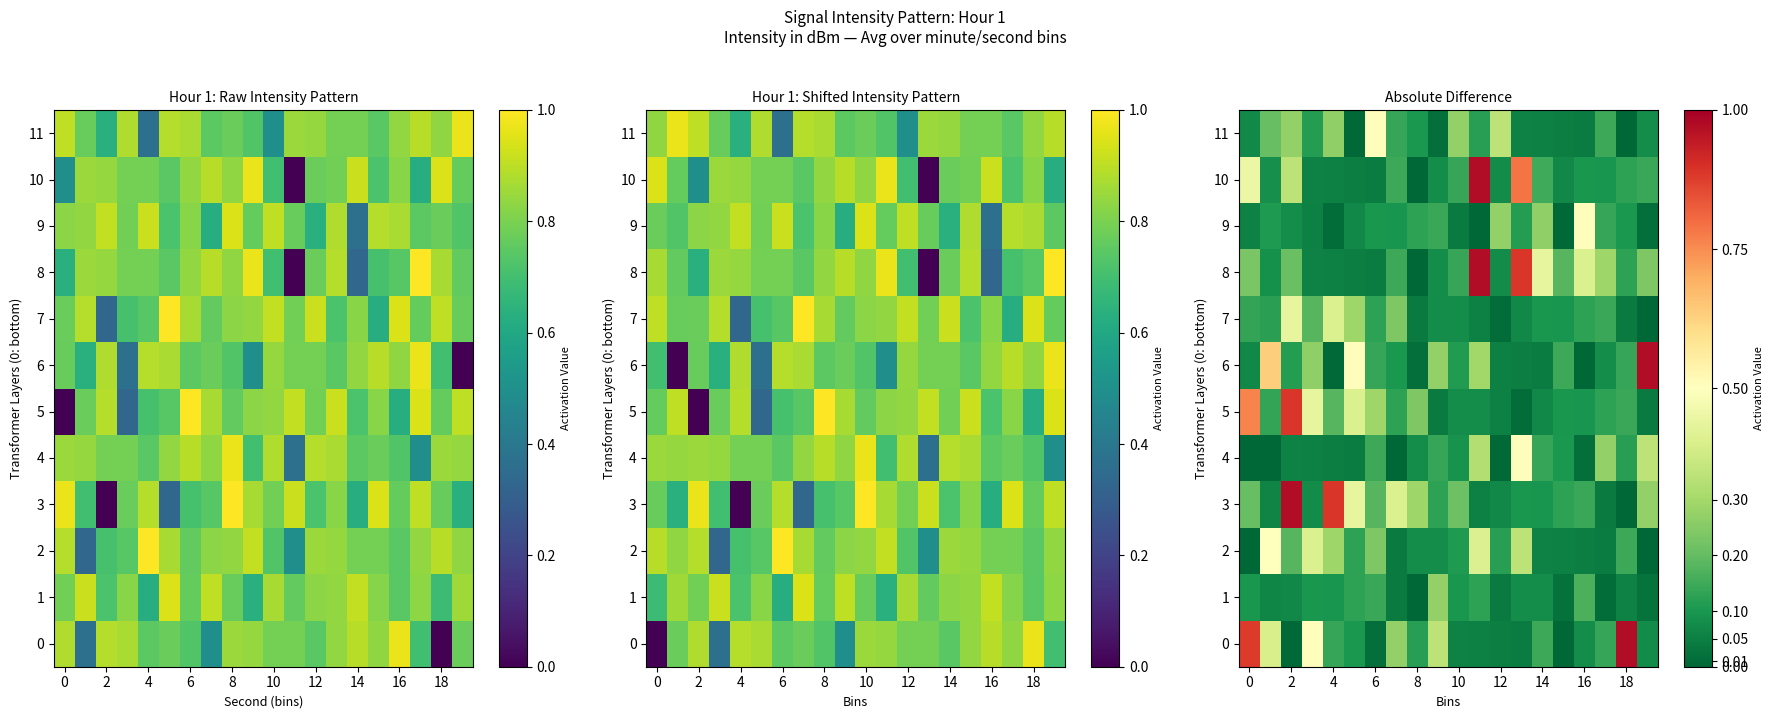

Rank the series at 2 from highest to lowest value.

3, 5, 7, 10, 11, 8, 2, 6, 9, 1, 4, 0